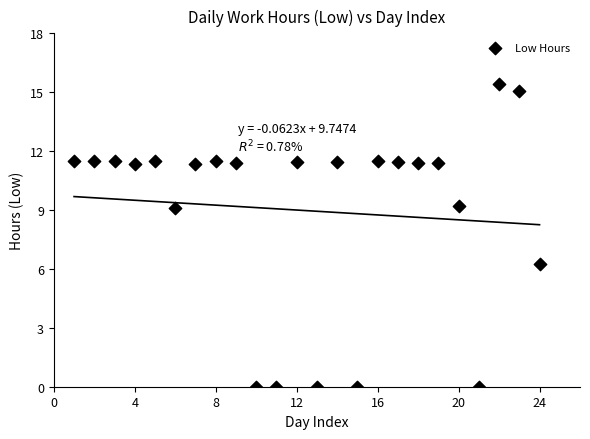

What Y value in the scatter plot is closest to 7?

6.3